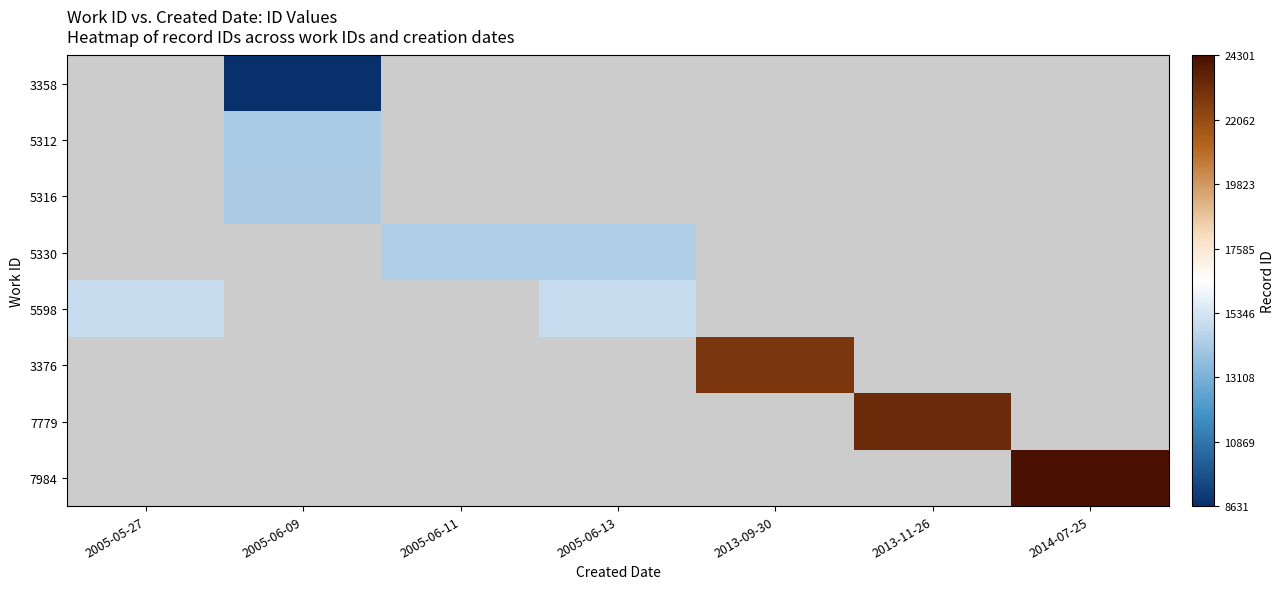

Which category has the highest value across all series?

2014-07-25